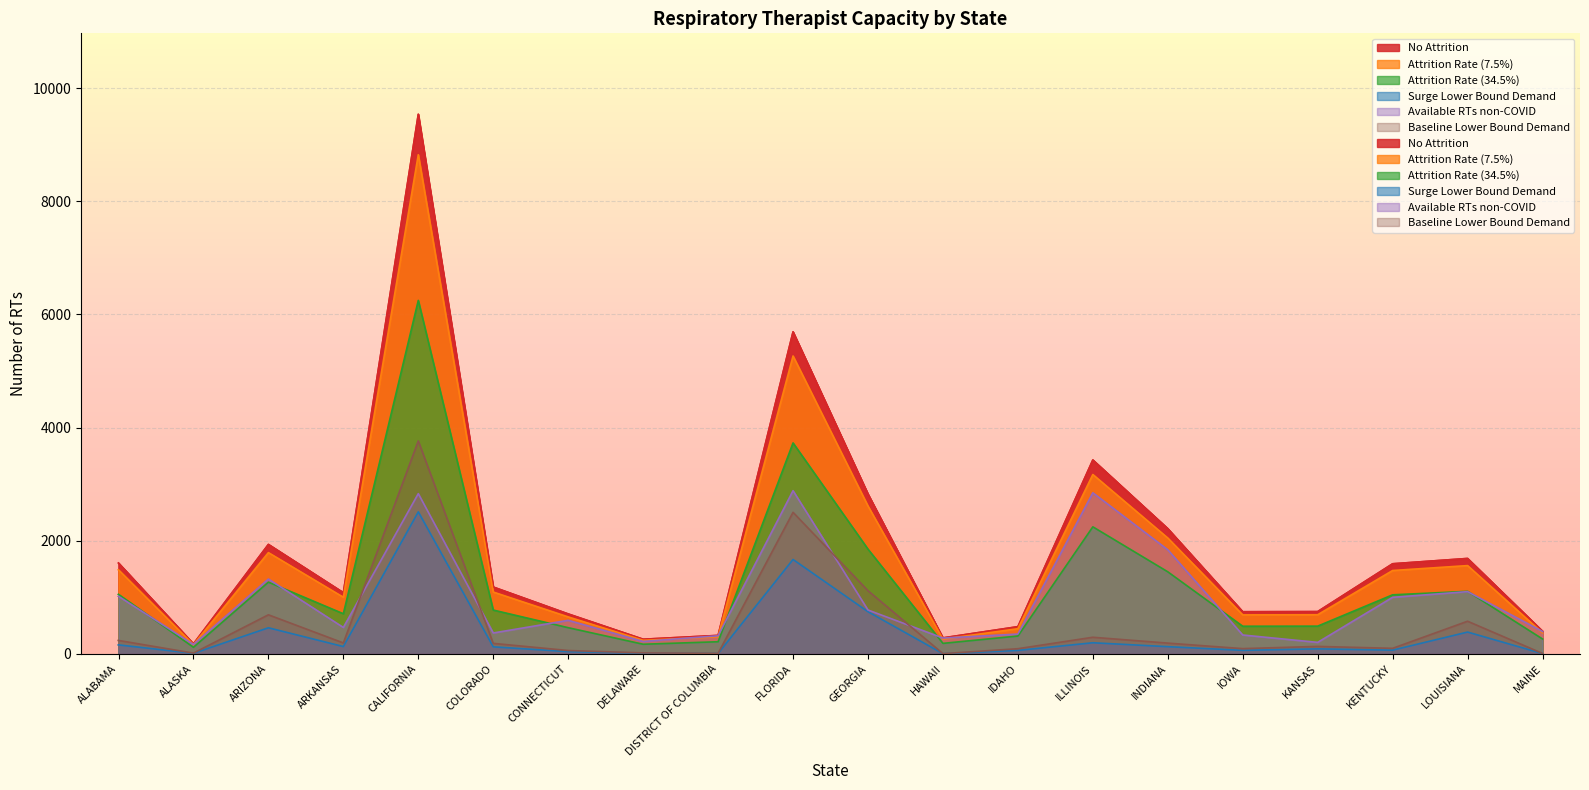

Where is Baseline Lower Bound Demand nearest to the value 1882?

FLORIDA